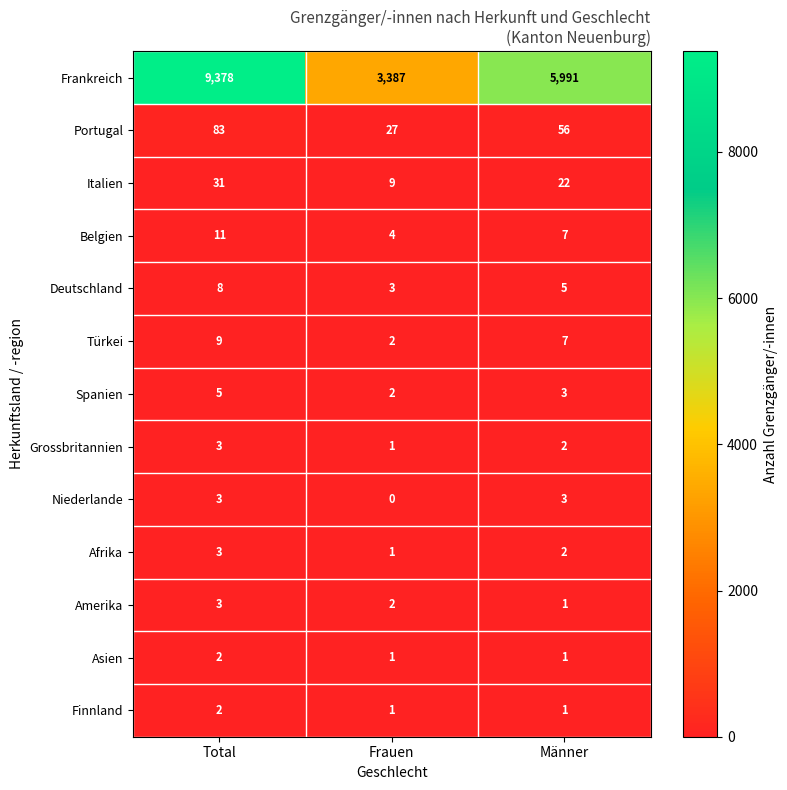

Where does the Türkei series first go above 7?

Total